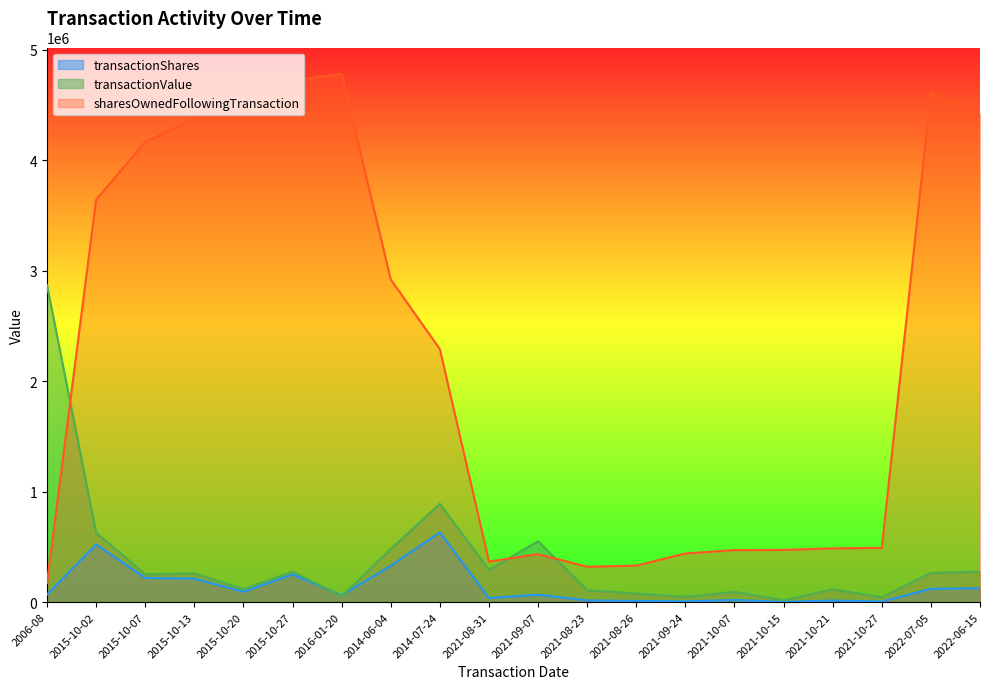

What is the sum of the sharesOwnedFollowingTransaction values at 2021-08-23 and 2021-10-21?

806022